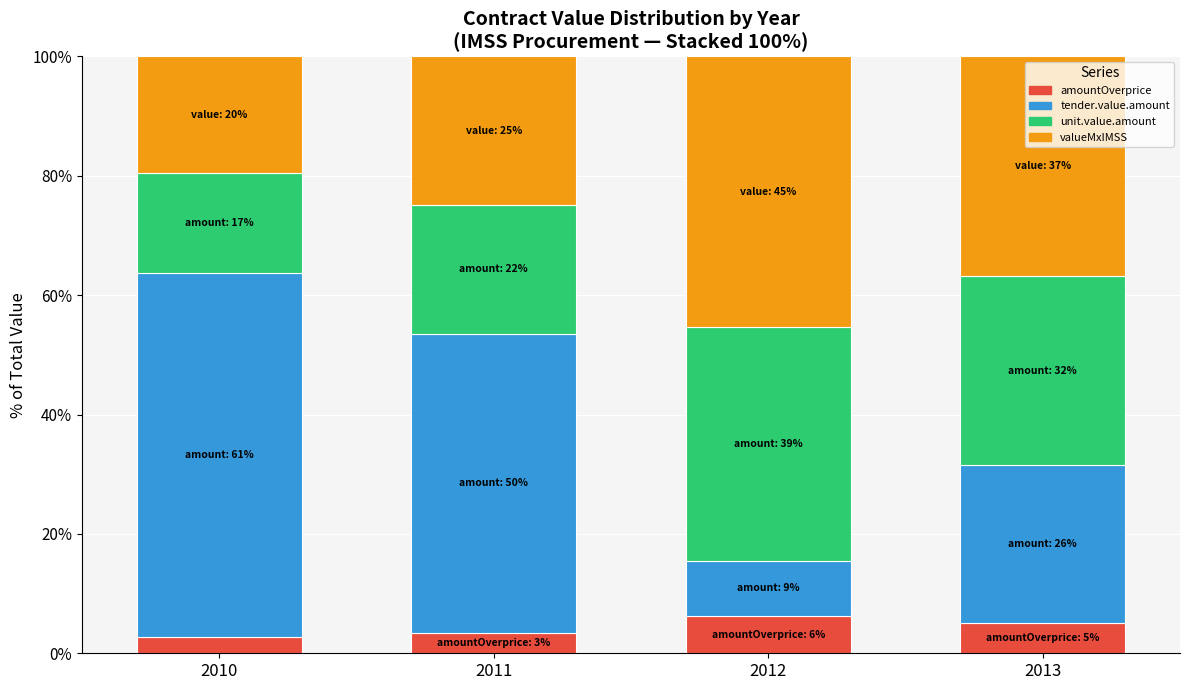

What is the total value across all series at 2012?

100.0